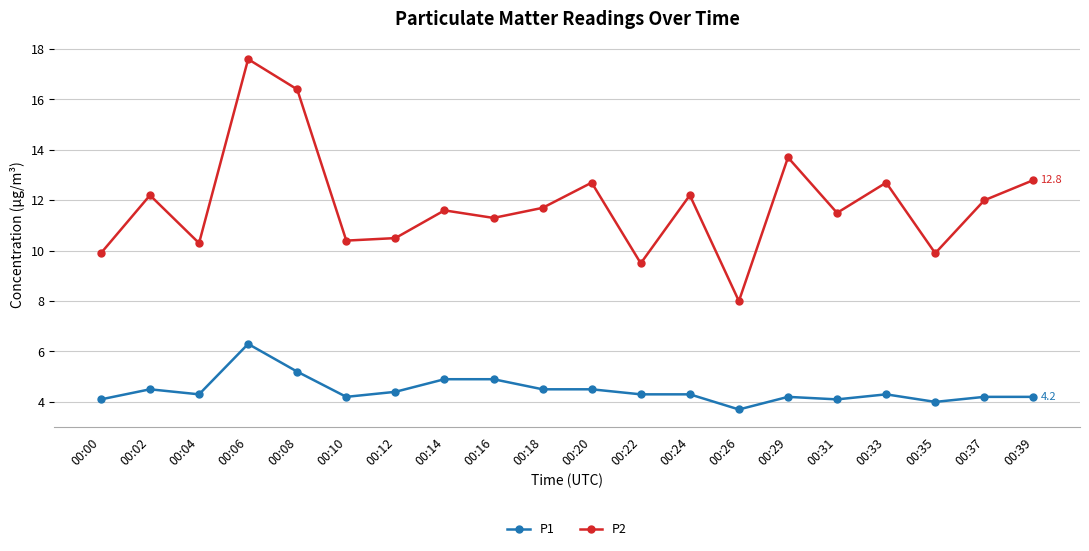

True or false: P1 has more than 2 interior local peaks.

True